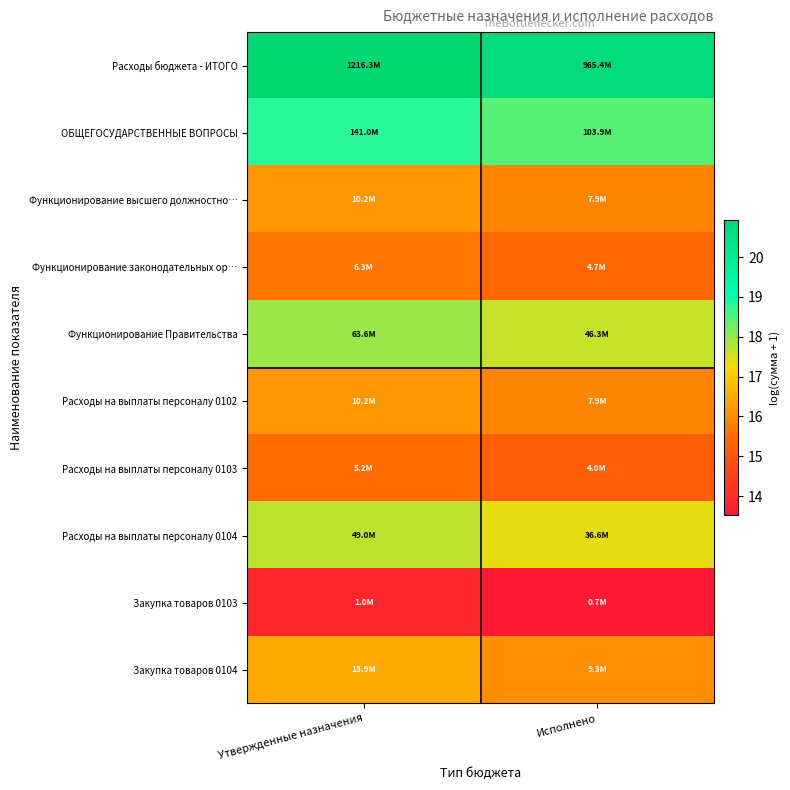

At how many categories does at least one series exceed 19?

2